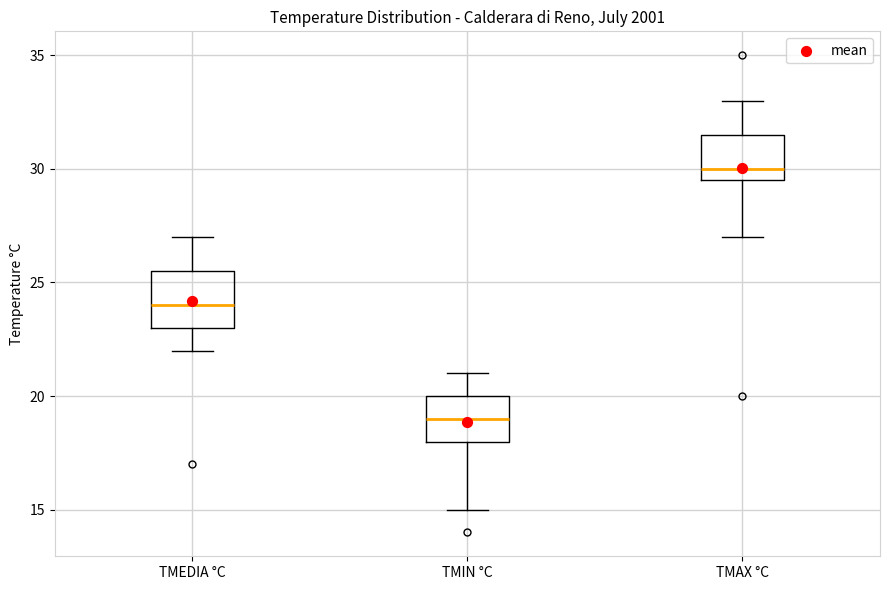

Reading left to right, read every box against the y-axis: the position of its median line, the range the box covers, and the ends of its whiskers. The values are not printed on the chart, so give them approximately, as read against the axis.

TMEDIA °C: median 24.0, box 23.0 to 25.5, whiskers 22.0 to 27.0
TMIN °C: median 19.0, box 18.0 to 20.0, whiskers 15.0 to 21.0
TMAX °C: median 30.0, box 29.5 to 31.5, whiskers 27.0 to 33.0